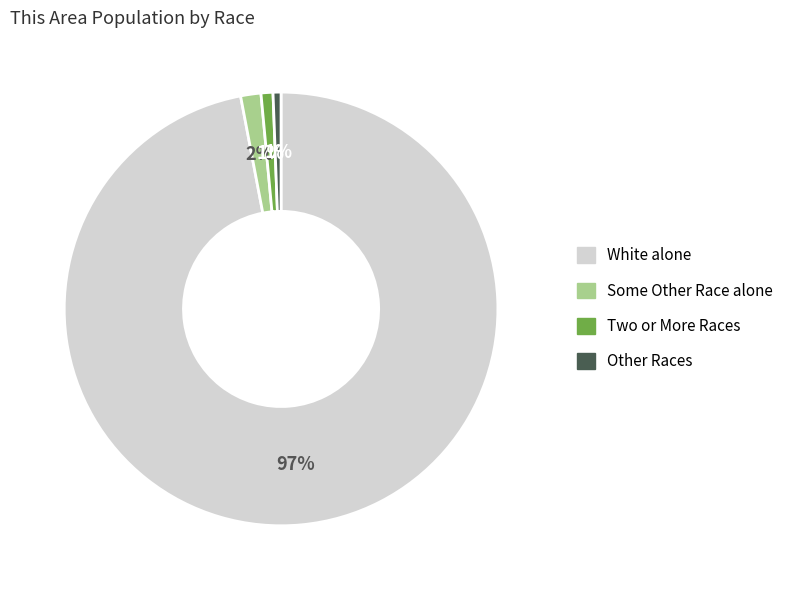

Is there any slice that represents more than half of the pie?

Yes